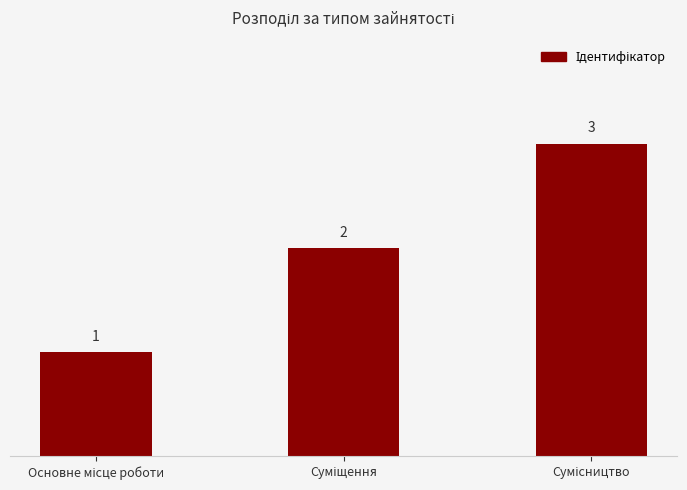

What is the greatest value displayed?

3